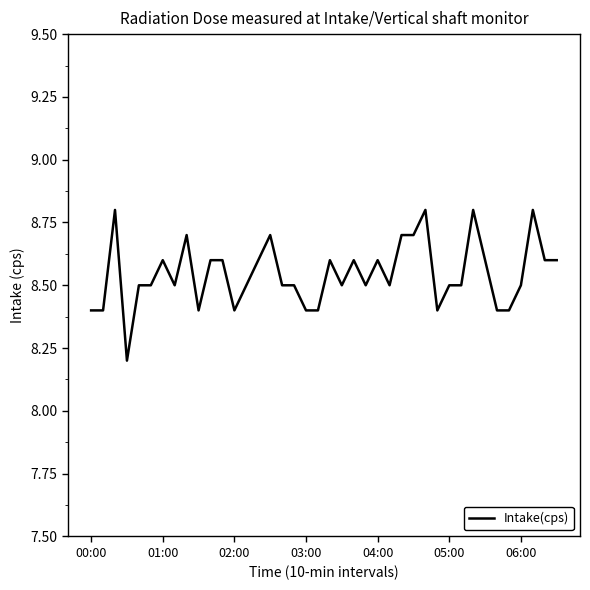

What is the difference between the second highest and second lowest values?

0.4